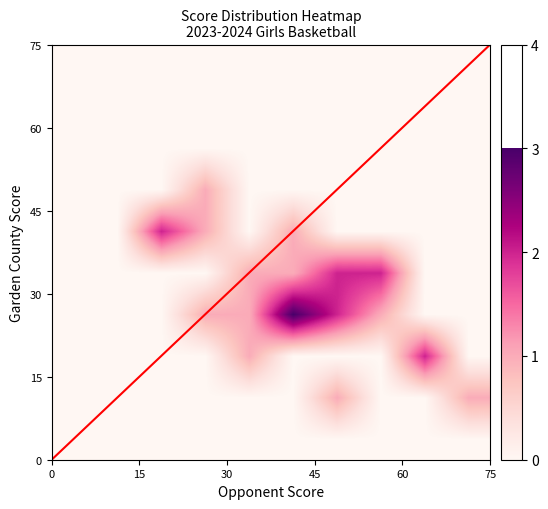

At how many categories does at least one series exceed 2?

1